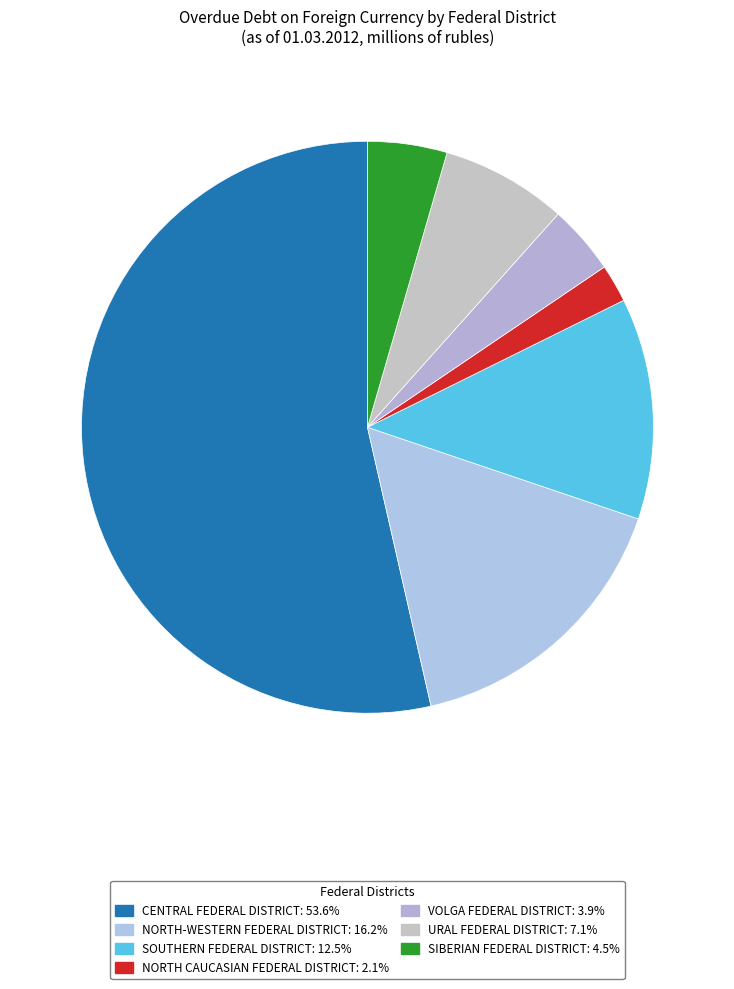

The SOUTHERN FEDERAL DISTRICT slice represents 13% of the pie. True or false?

True